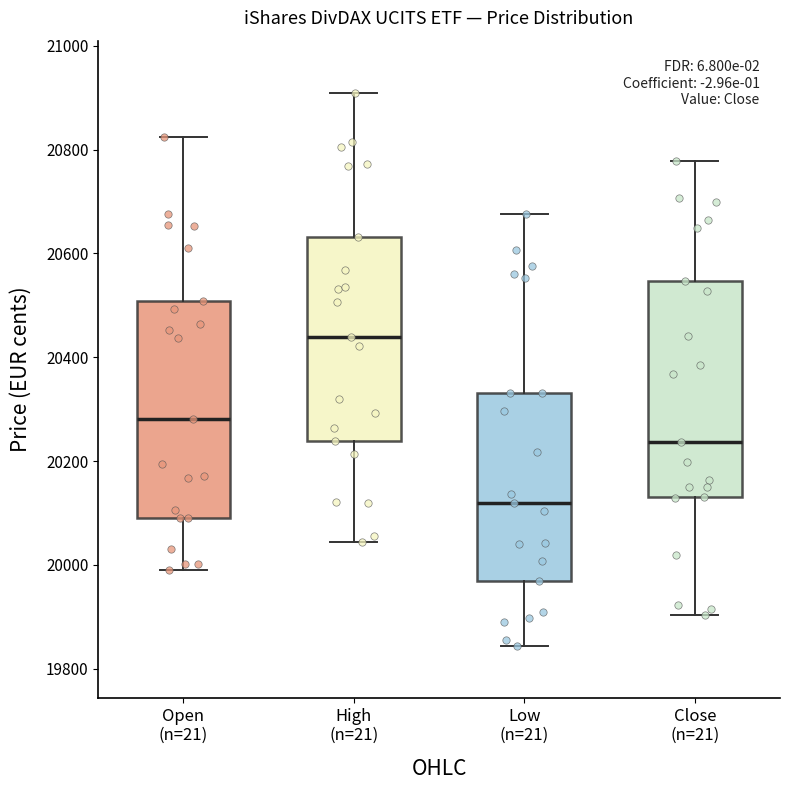

Reading left to right, read every box against the y-axis: the position of its median line, the range the box covers, and the ends of its whiskers. The values are not printed on the chart, so give them approximately, as read against the axis.

Open (n=21): median 20280, box 20100 to 20500, whiskers 20000 to 20820
High (n=21): median 20440, box 20240 to 20640, whiskers 20040 to 20920
Low (n=21): median 20120, box 19960 to 20340, whiskers 19840 to 20680
Close (n=21): median 20240, box 20140 to 20540, whiskers 19900 to 20780